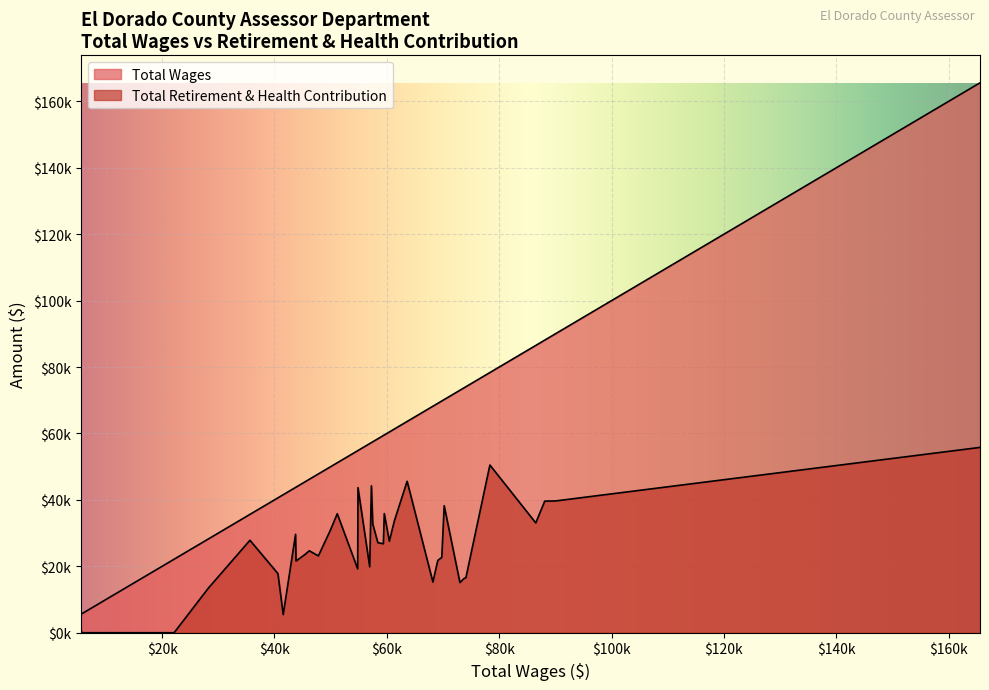

True or false: Total Retirement & Health Contribution and Total Wages cross at least once.

False